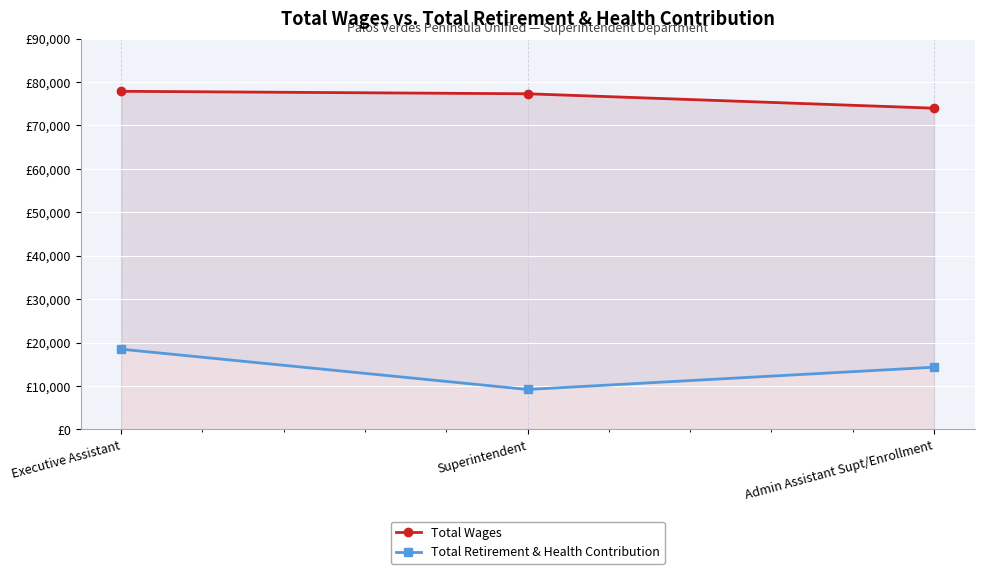

What is the average value of the Total Wages series?

76366